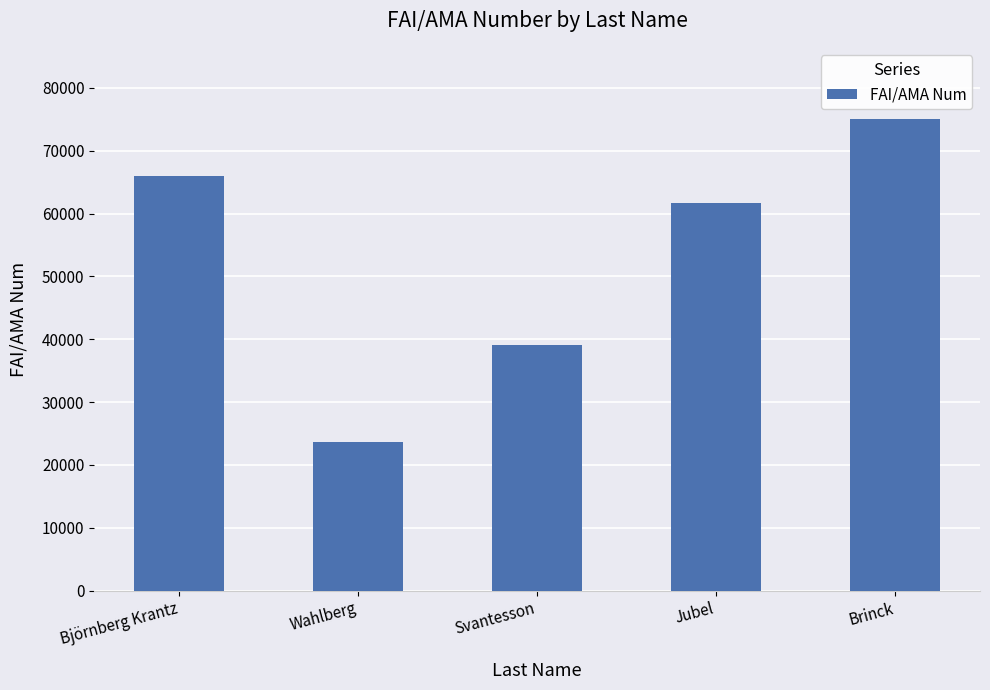

True or false: the data shows 89327 at Björnberg Krantz.

False